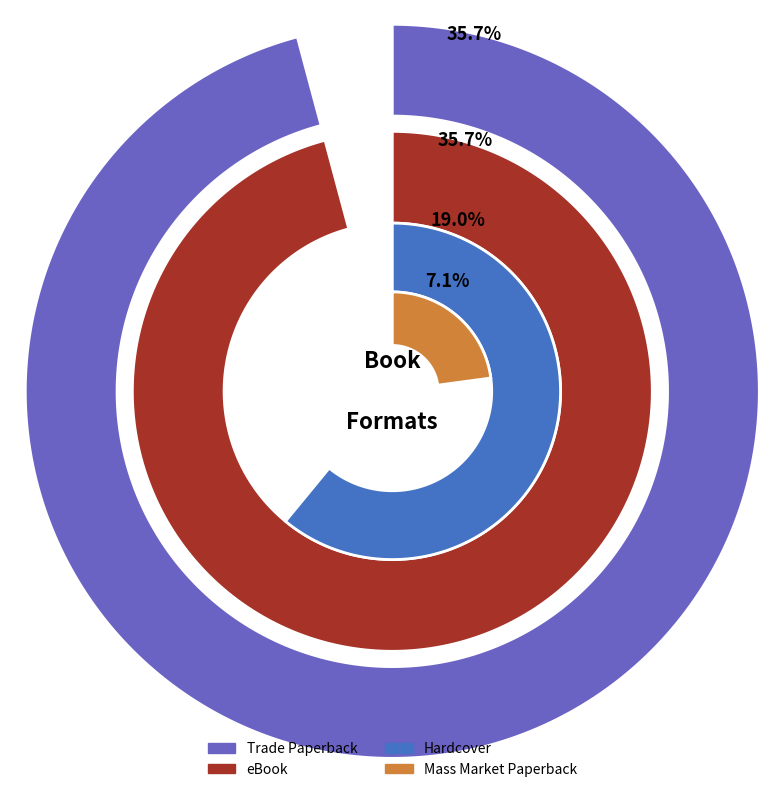

Count the number of slices in the pie.

5